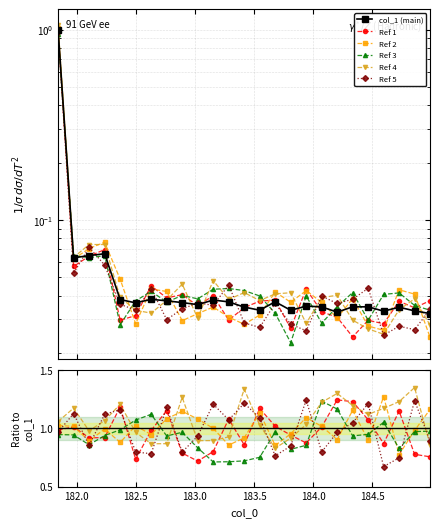

What is the average value of the Ref 2 series?

1.0